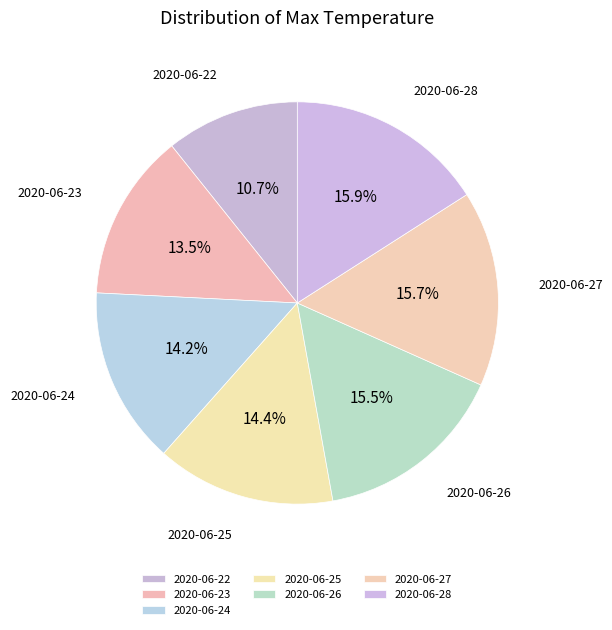

To the nearest percent, what is the difference between the 2020-06-26 and 2020-06-23 slice percentages?

2%